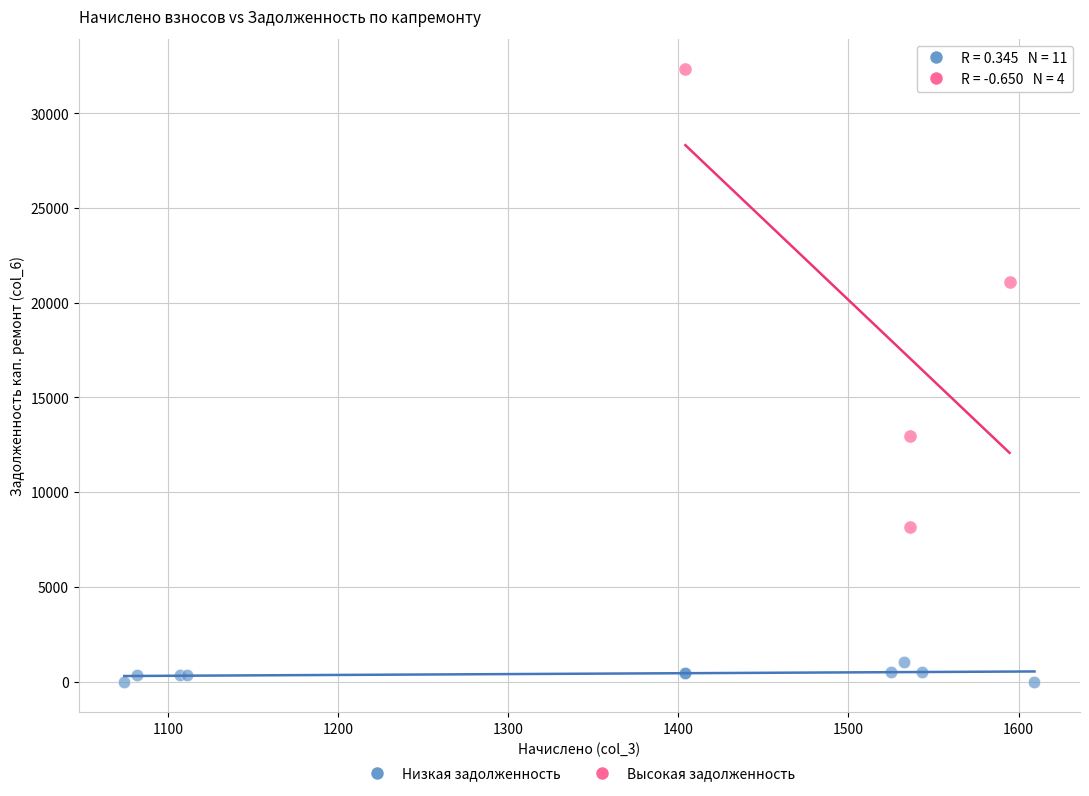

What are all the series names shown in the legend?

Низкая задолженность, Высокая задолженность